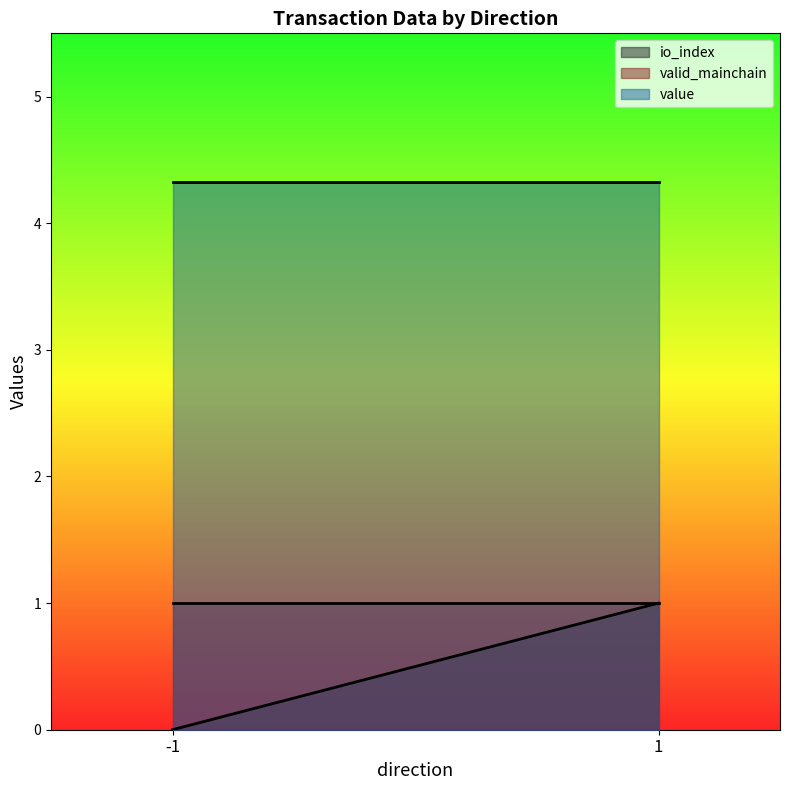

How many intersections are there between io_index and valid_mainchain?

1